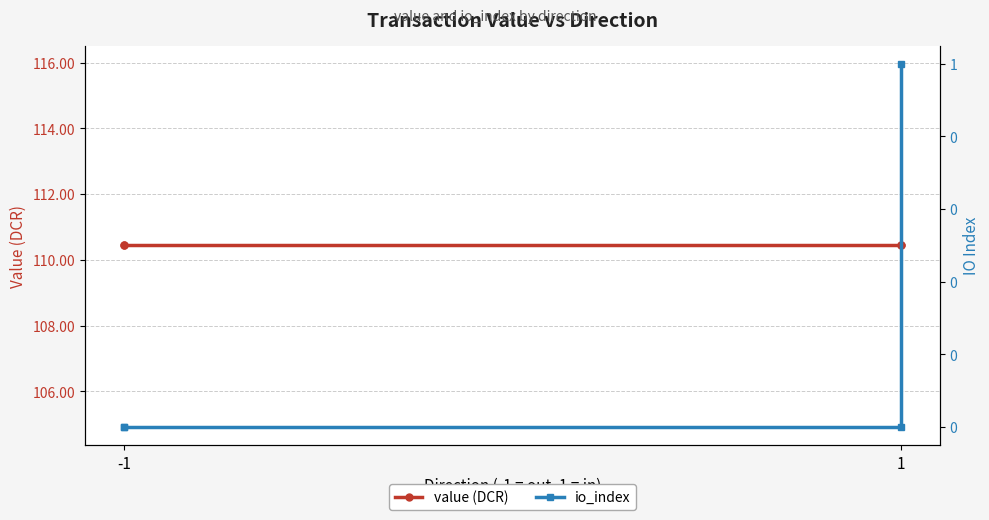

What is the sum of all value (DCR) values?

441.8